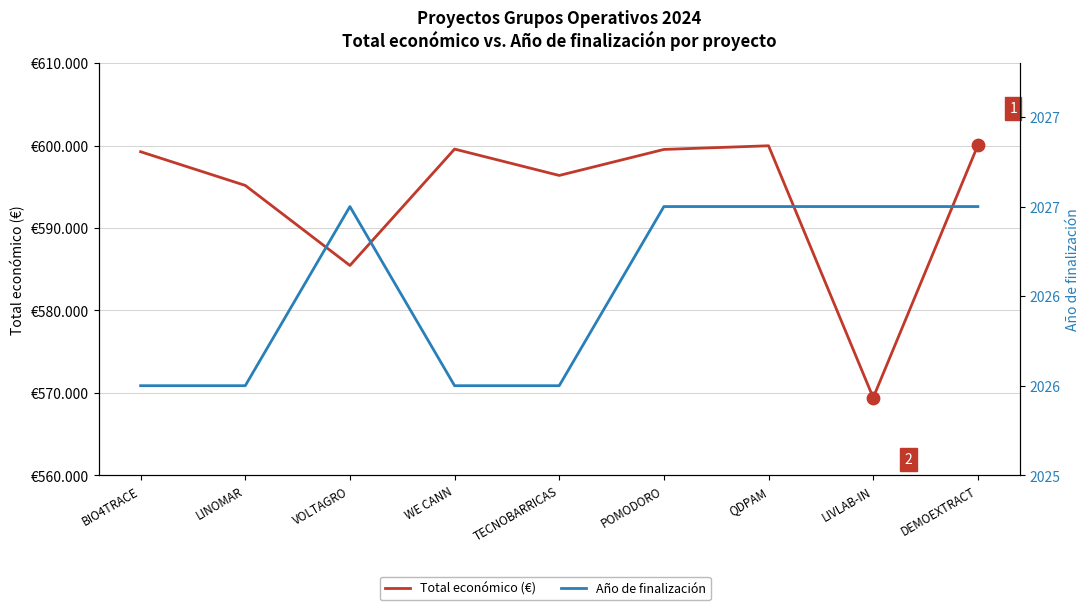

Which series contains the highest Y value?

Total económico (€)